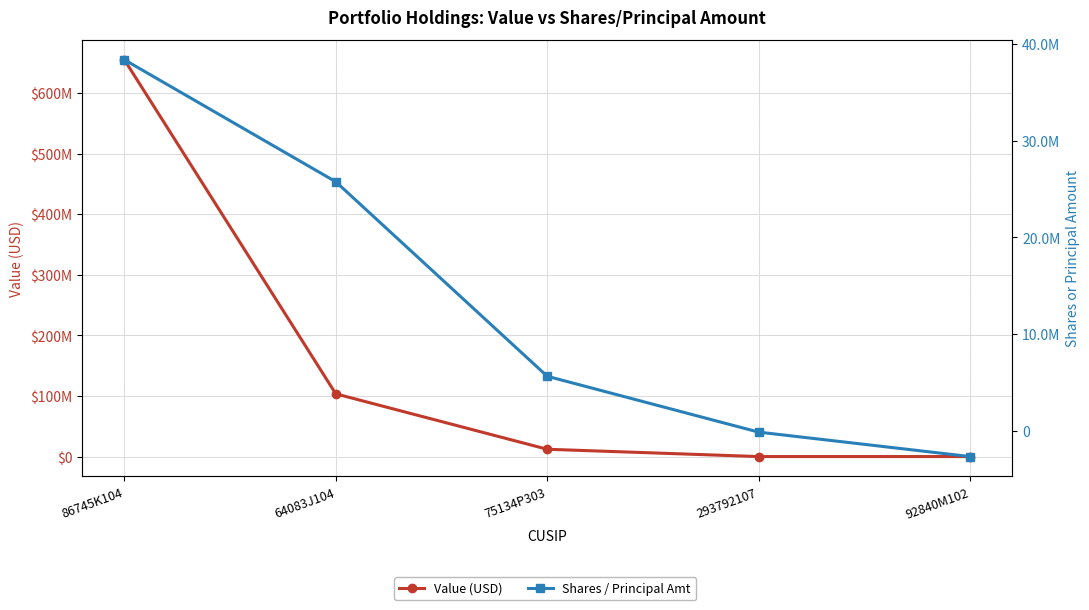

How many distinct data groups are displayed?

2